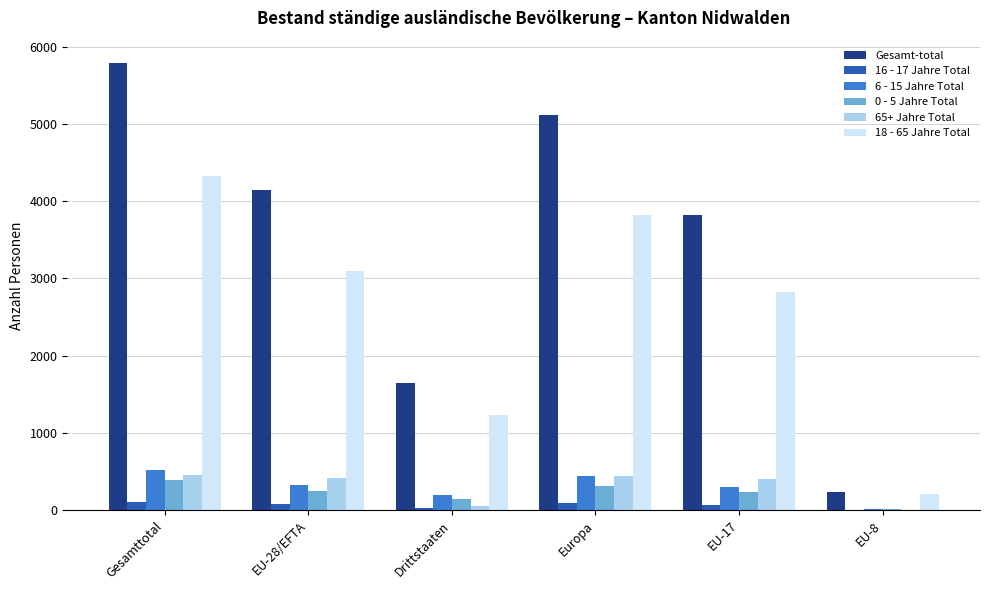

At which category is the sum across all series the highest?

Gesamttotal